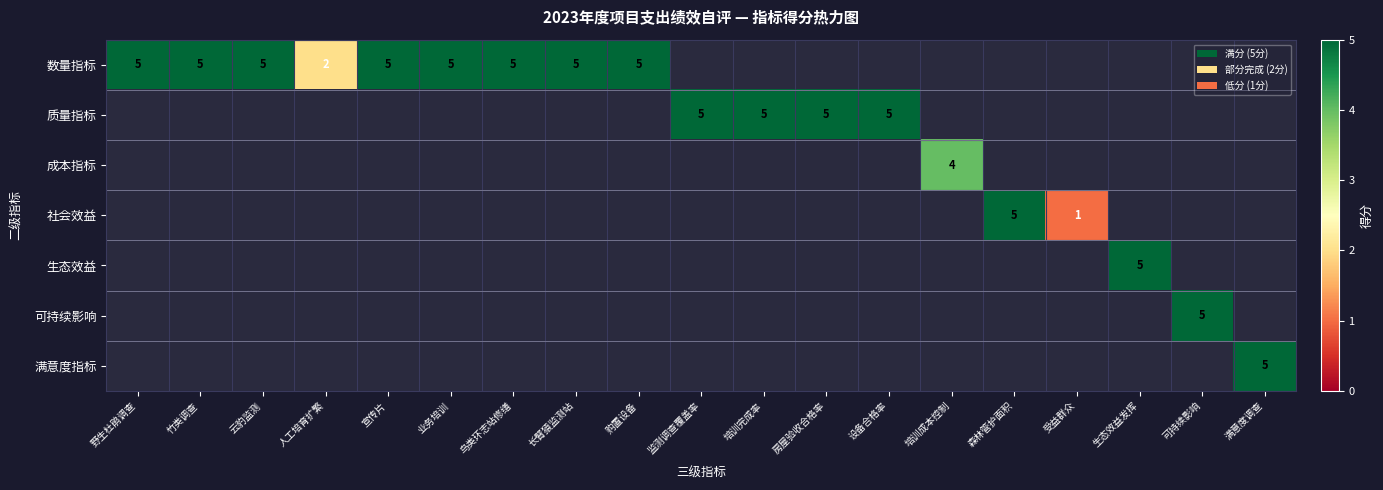

The value of 成本指标 at 培训成本控制 is 4. True or false?

True